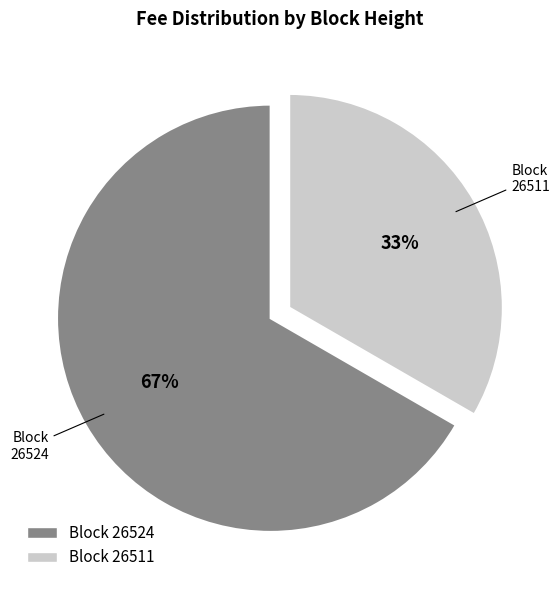

Rank the categories by value from highest to lowest.

26524, 26511